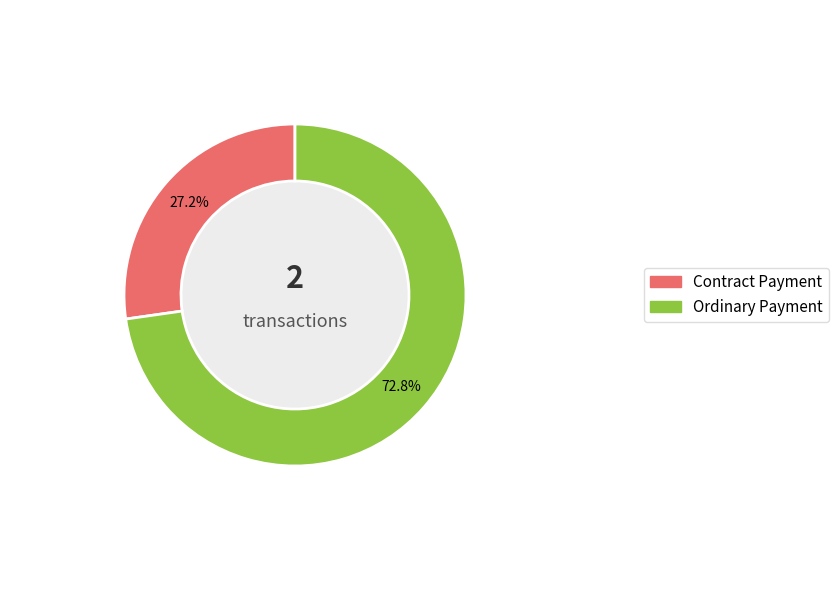

How many segments does this pie chart have?

2